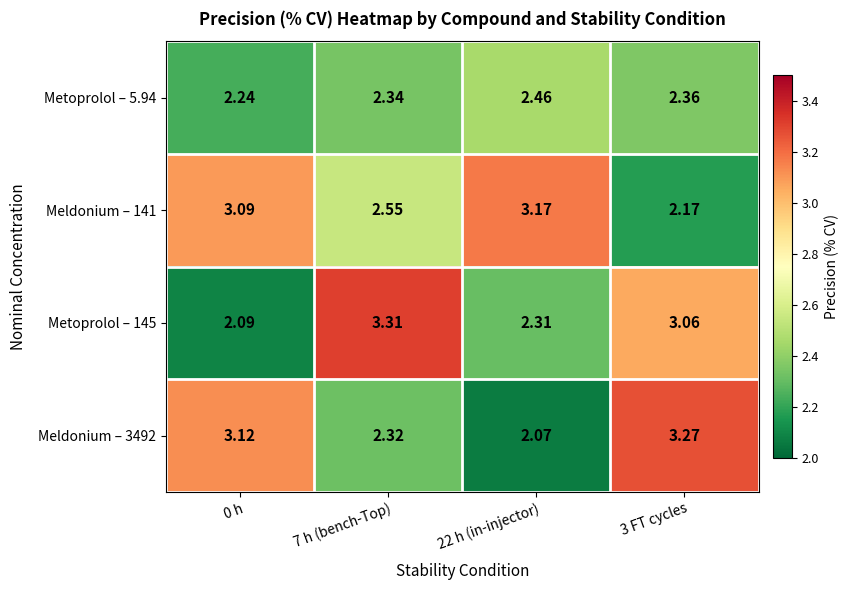

Which series has the widest spread of values?

Metoprolol – 145